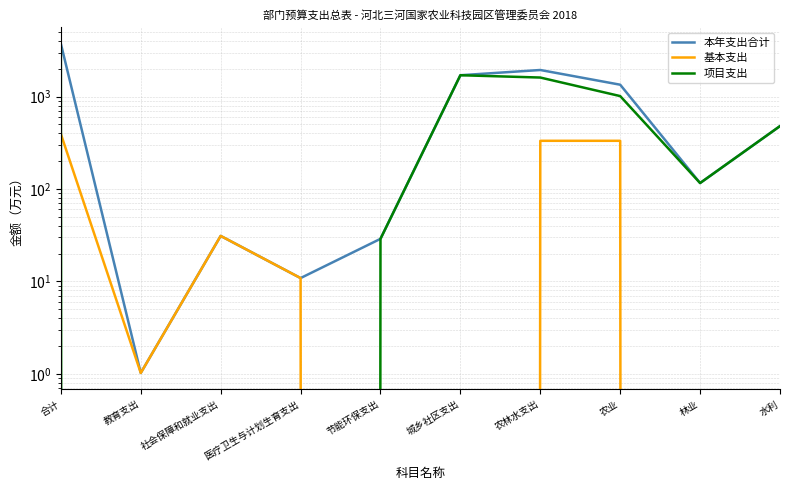

At how many categories does at least one series exceed 2335?

1